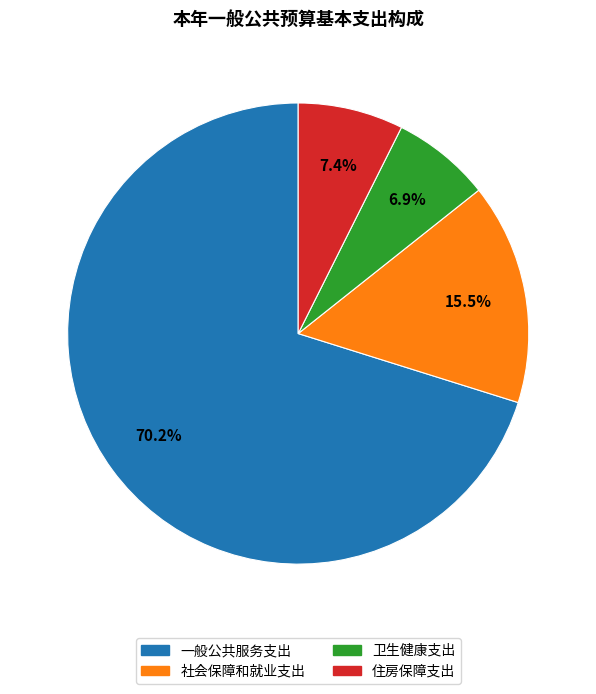

Which category has the biggest portion of the pie?

一般公共服务支出